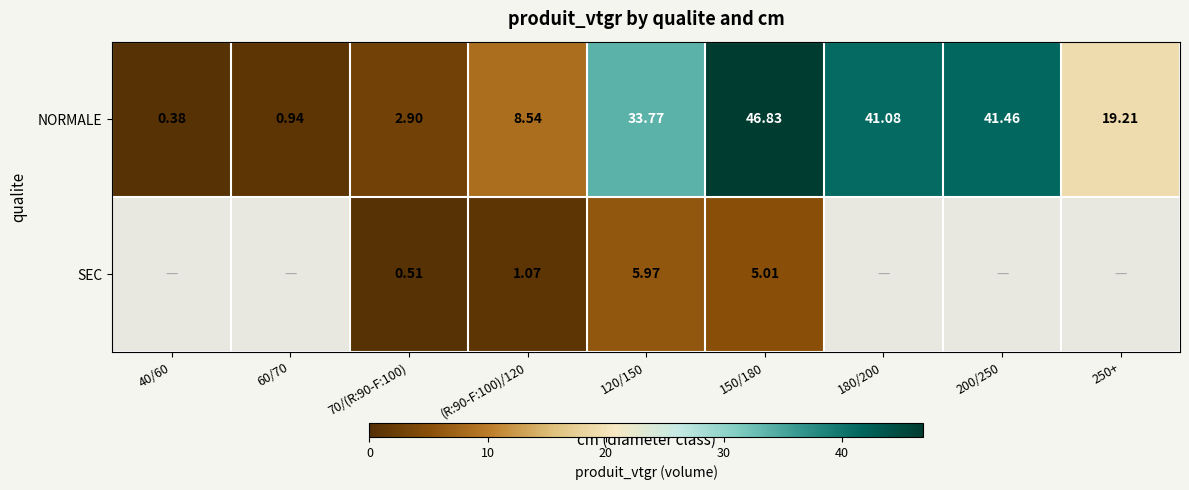

What is the maximum value shown in the chart?

46.8